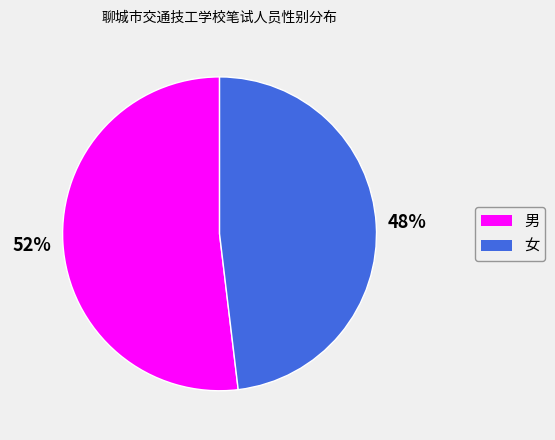

Which has a higher value, 男 or 女?

男